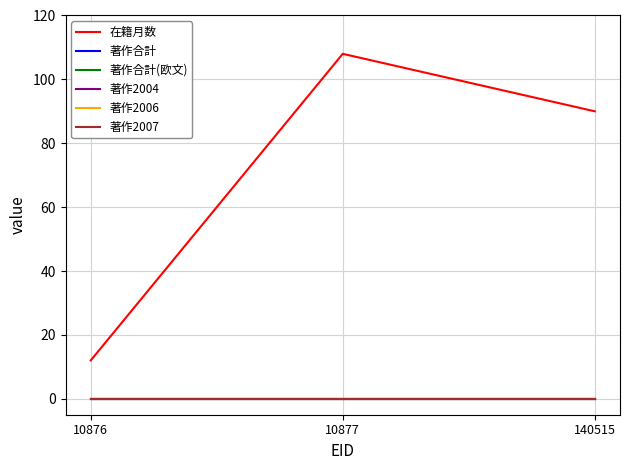

Does the chart have visible grid lines?

Yes